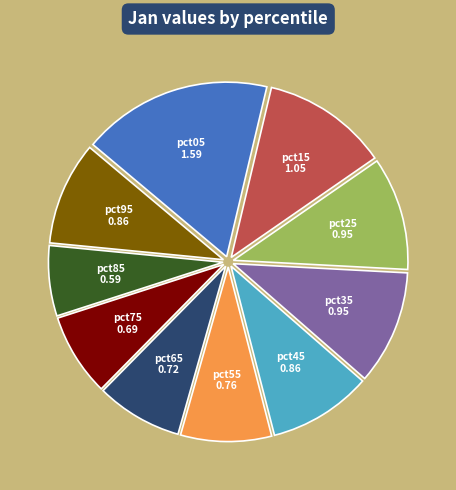

Count the number of slices in the pie.

10